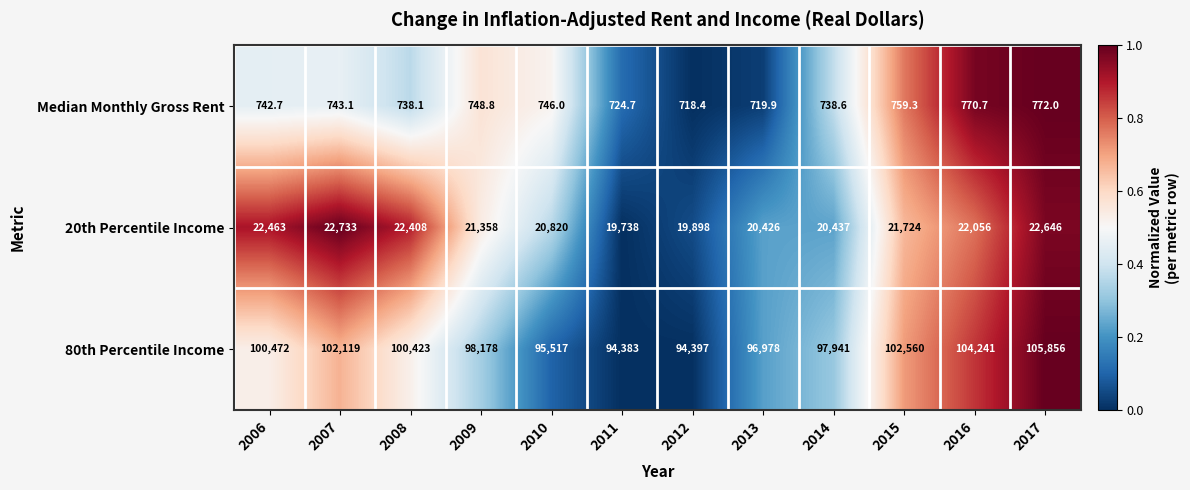

At which category is the sum across all series the highest?

2017